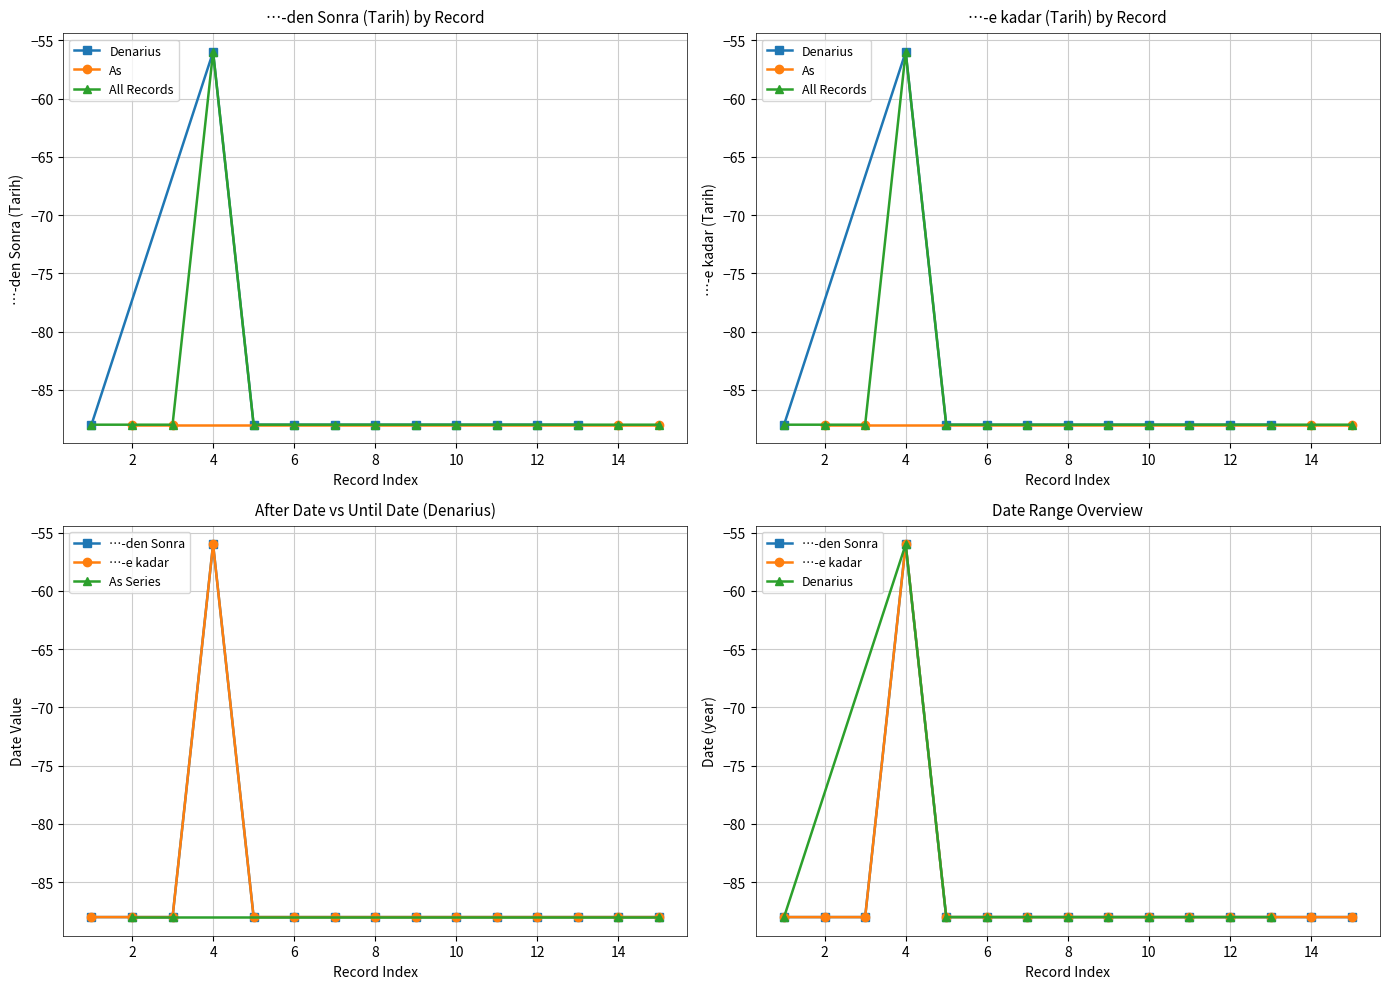

The value at 8 is -88. True or false?

True